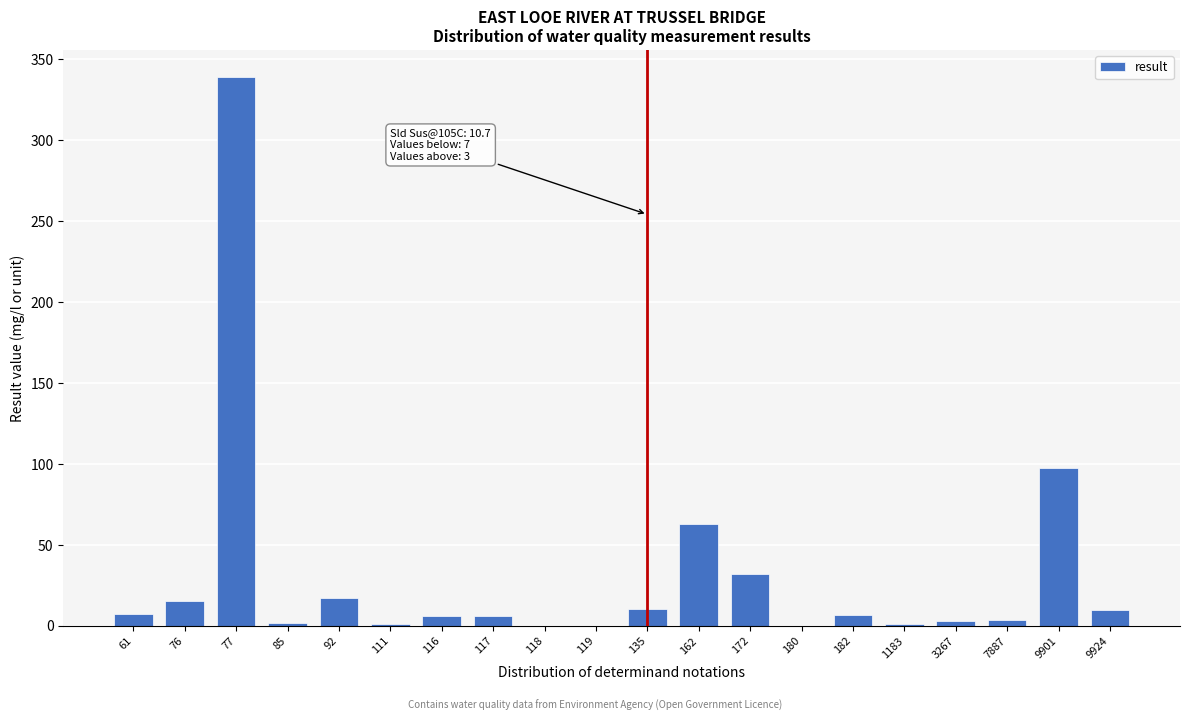

True or false: the data shows 97.5 at 9901.

True